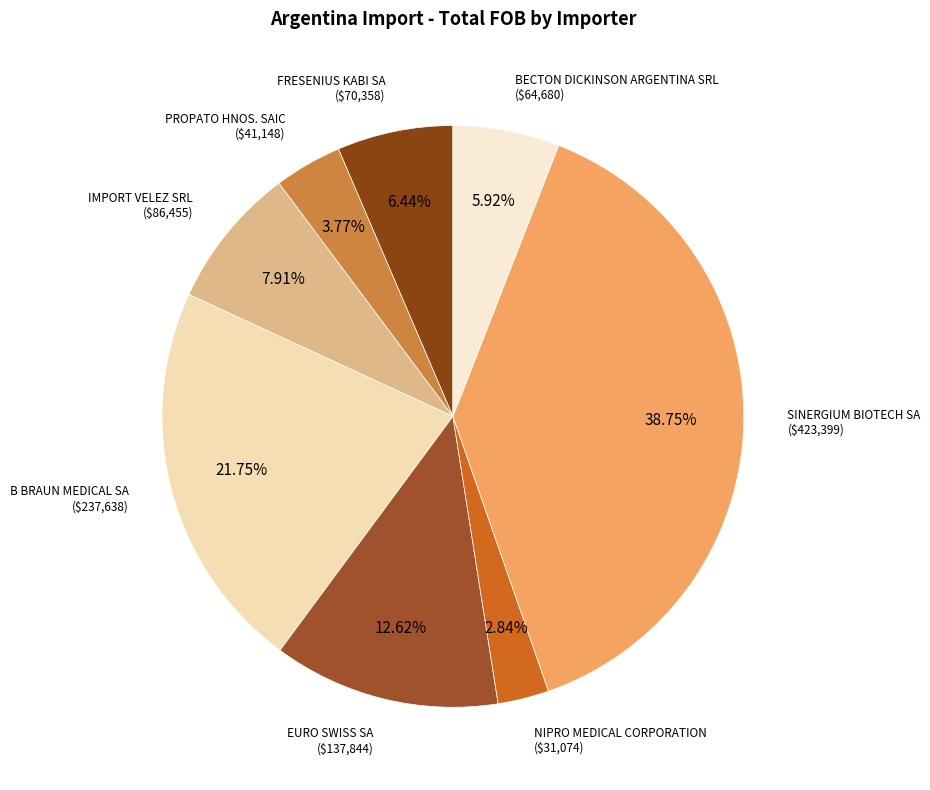

Rank the categories by value from lowest to highest.

NIPRO MEDICAL CORPORATION, PROPATO HNOS. SAIC, BECTON DICKINSON ARGENTINA SRL, FRESENIUS KABI SA, IMPORT VELEZ SRL, EURO SWISS SA, B BRAUN MEDICAL SA, SINERGIUM BIOTECH SA